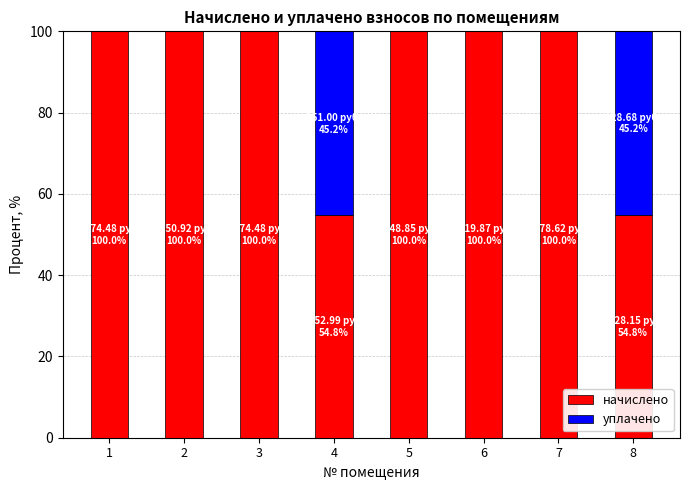

What is the highest value of the начислено series?

100.0